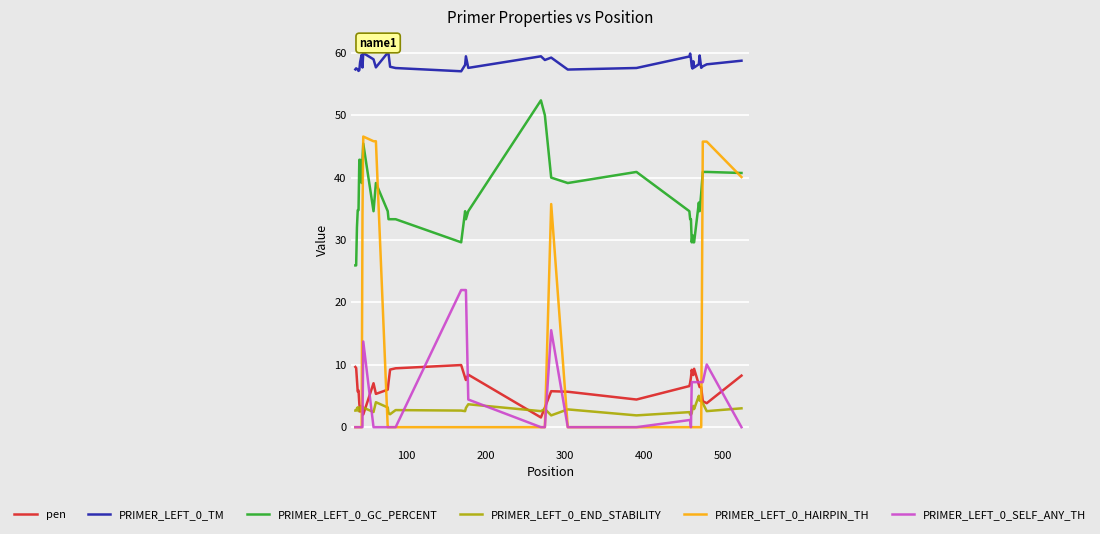

Count the number of categories in the chart.

40